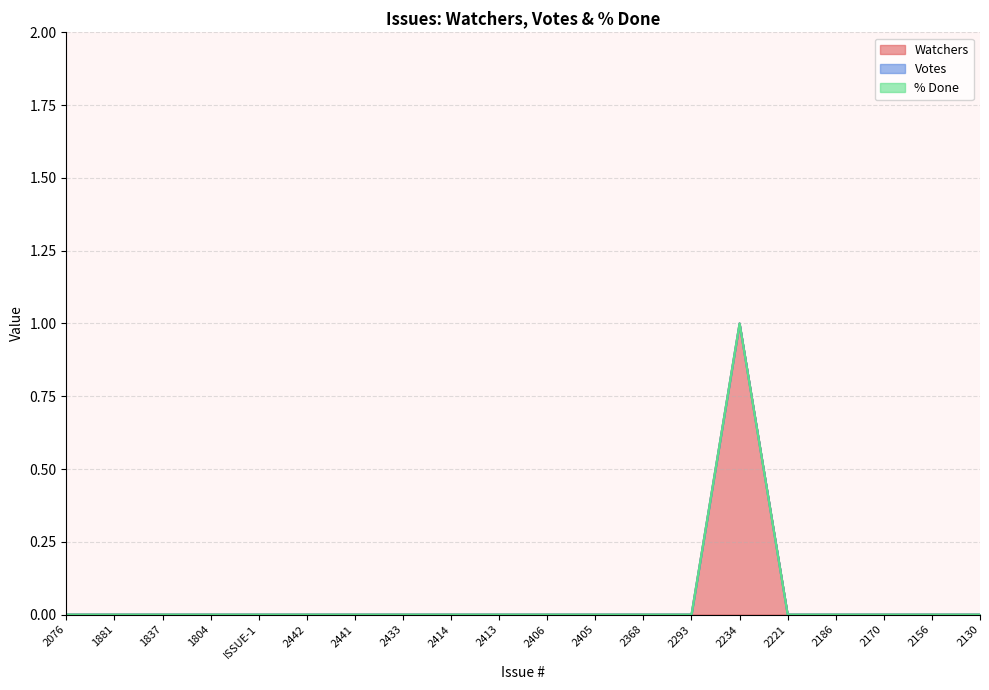

What is the label of the 16th point from the right?

ISSUE-1